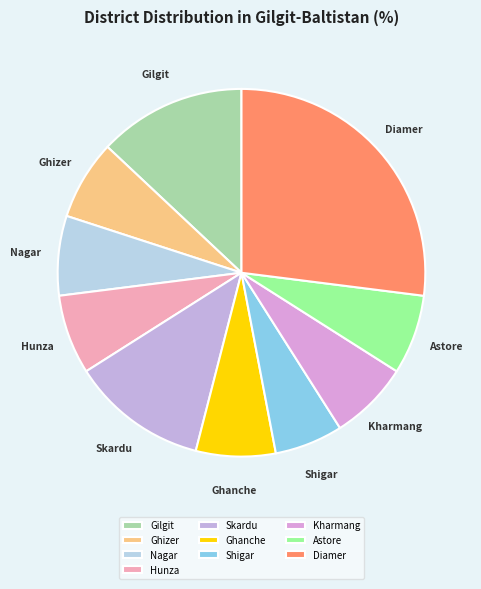

Do Gilgit and Skardu together represent more than half of the pie?

No